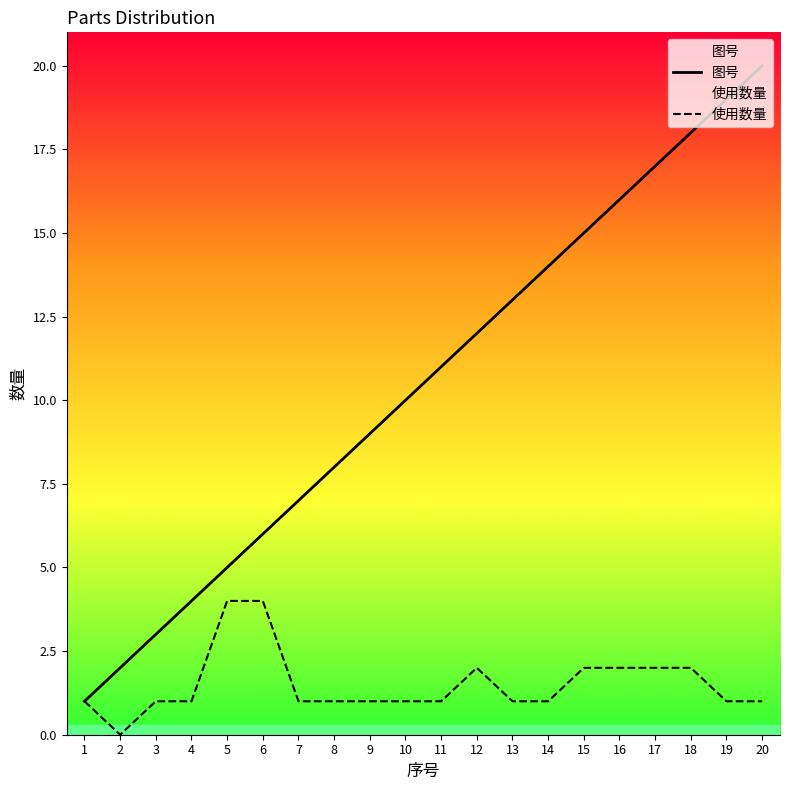

Is it true that 使用数量 equals 1 at 14?

True